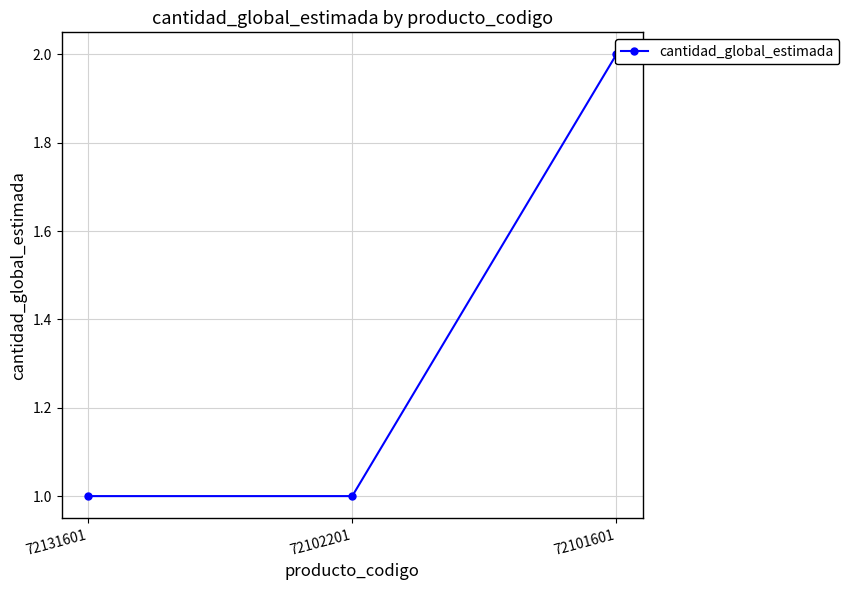

At which label is the value closest to 1?

72131601